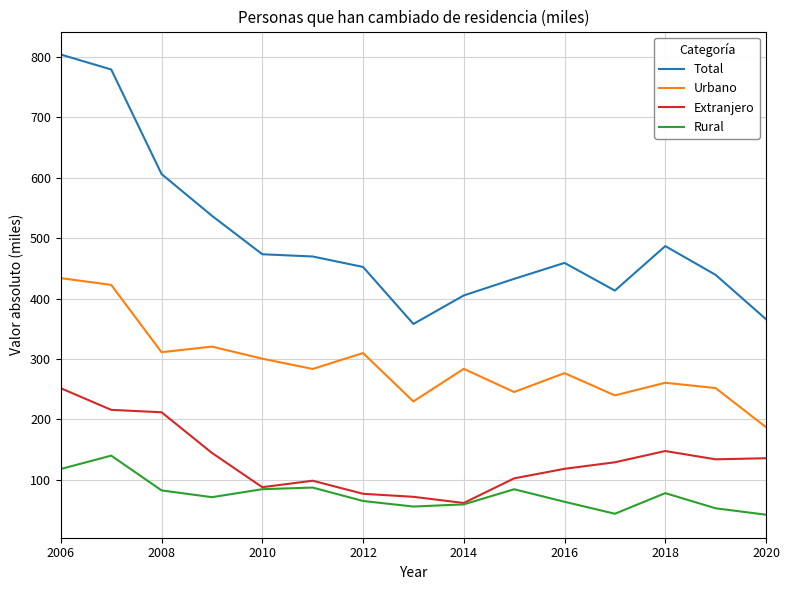

True or false: Total and Urbano cross at least once.

False